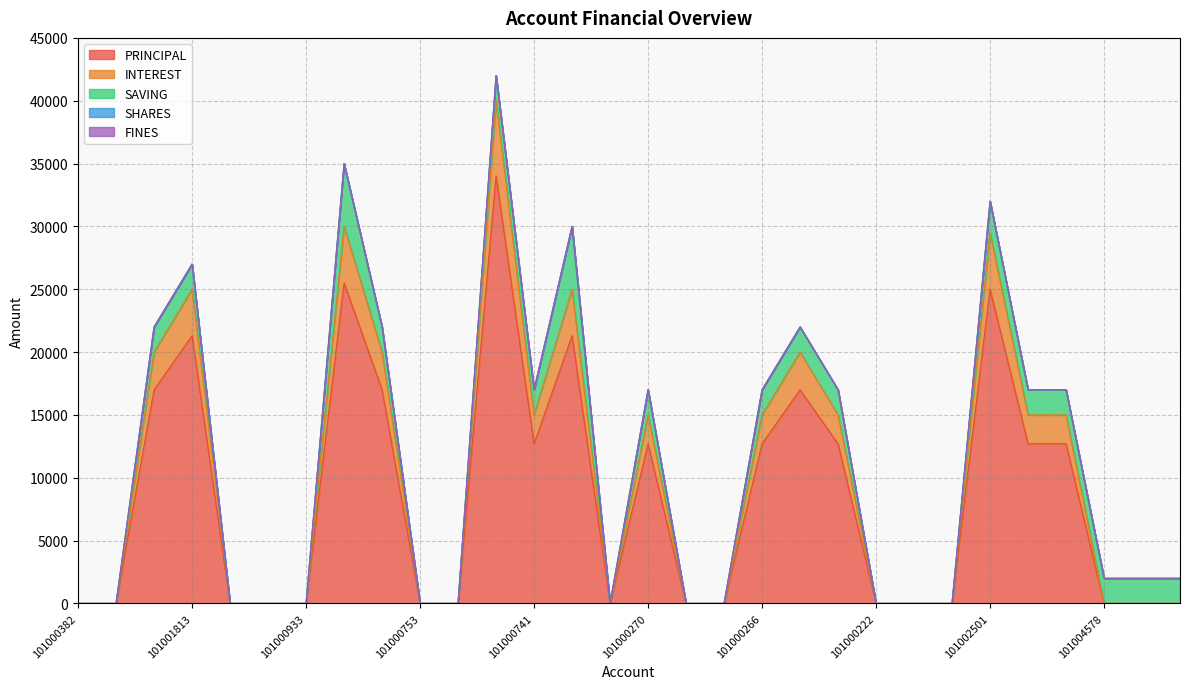

Reading right to left, transcribe all the data shown in this chart.

PRINCIPAL: 101005282=0	101005062=0	101004578=0	101004330=12700	101003961=12700	101002501=25000	101000220=0	101000221=0	101000222=0	101000223=12700	101000224=17000	101000266=12700	101000267=0	101000268=0	101000270=12700	101000328=0	101000776=21300	101000741=12700	101000751=34000	101000752=0	101000753=0	101000823=17000	101000827=25500	101000933=0	101000989=0	101001012=0	101001813=21300	101001814=17000	101003491=0	101000382=0
INTEREST: 101005282=0	101005062=0	101004578=0	101004330=2300	101003961=2300	101002501=4500	101000220=0	101000221=0	101000222=0	101000223=2300	101000224=3000	101000266=2300	101000267=0	101000268=0	101000270=2300	101000328=0	101000776=3700	101000741=2300	101000751=6000	101000752=0	101000753=0	101000823=3000	101000827=4500	101000933=0	101000989=0	101001012=0	101001813=3700	101001814=3000	101003491=0	101000382=0
SAVING: 101005282=2000	101005062=2000	101004578=2000	101004330=2000	101003961=2000	101002501=2500	101000220=0	101000221=0	101000222=0	101000223=2000	101000224=2000	101000266=2000	101000267=0	101000268=0	101000270=2000	101000328=0	101000776=5000	101000741=2000	101000751=2000	101000752=0	101000753=0	101000823=2000	101000827=5000	101000933=0	101000989=0	101001012=0	101001813=2000	101001814=2000	101003491=0	101000382=0
SHARES: 101005282=0	101005062=0	101004578=0	101004330=0	101003961=0	101002501=0	101000220=0	101000221=0	101000222=0	101000223=0	101000224=0	101000266=0	101000267=0	101000268=0	101000270=0	101000328=0	101000776=0	101000741=0	101000751=0	101000752=0	101000753=0	101000823=0	101000827=0	101000933=0	101000989=0	101001012=0	101001813=0	101001814=0	101003491=0	101000382=0
FINES: 101005282=0	101005062=0	101004578=0	101004330=0	101003961=0	101002501=0	101000220=0	101000221=0	101000222=0	101000223=0	101000224=0	101000266=0	101000267=0	101000268=0	101000270=0	101000328=0	101000776=0	101000741=0	101000751=0	101000752=0	101000753=0	101000823=0	101000827=0	101000933=0	101000989=0	101001012=0	101001813=0	101001814=0	101003491=0	101000382=0